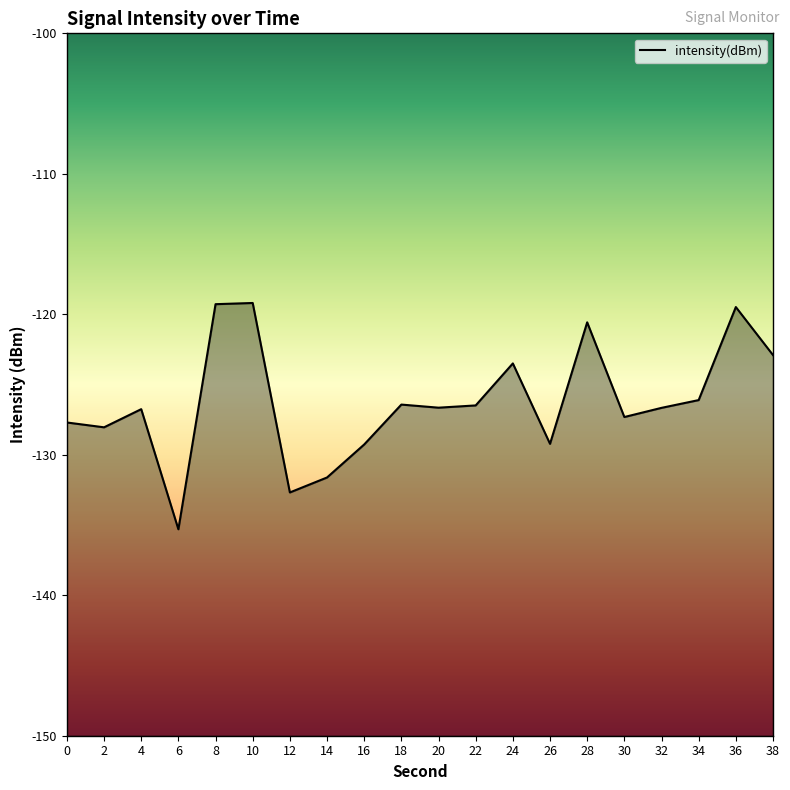

List the labels in order of value, smallest first.

6, 12, 14, 16, 26, 2, 0, 30, 4, 32, 20, 22, 18, 34, 24, 38, 28, 36, 8, 10